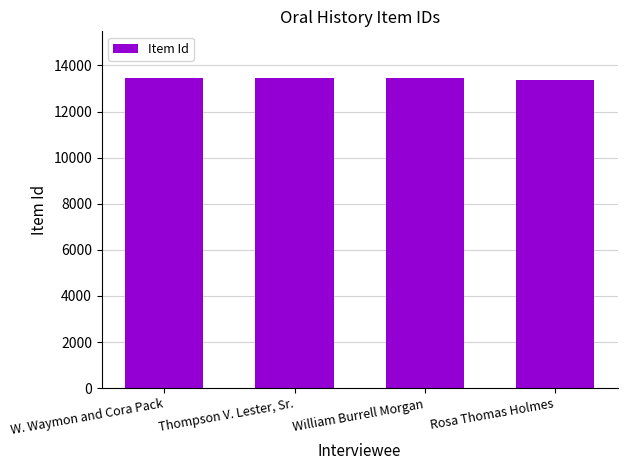

How many data points are less than 13447?

2